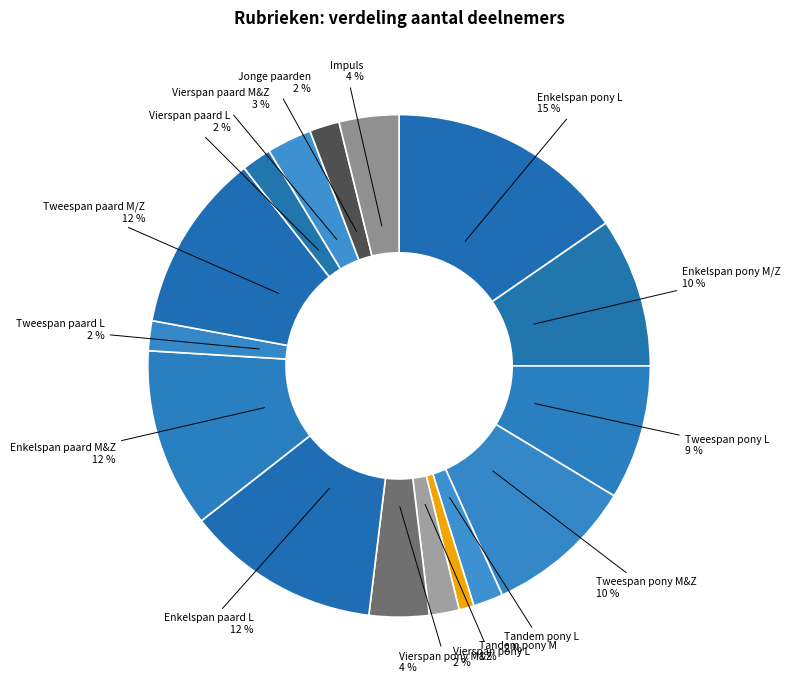

Is it true that Enkelspan pony L is 15% of the pie?

True